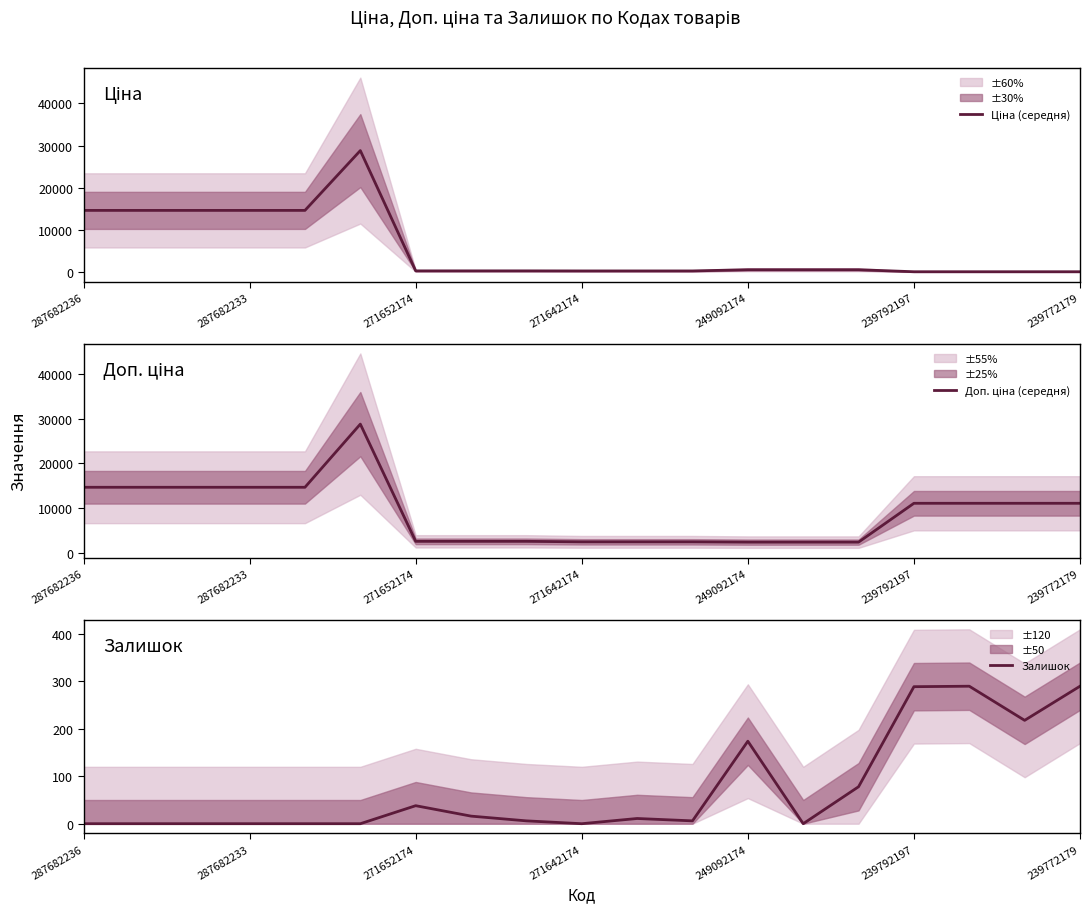

The value of Залишок at 249092174 is 174. True or false?

True